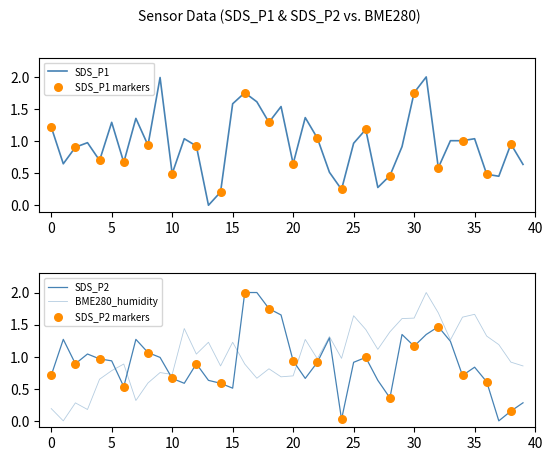

Which series reaches the minimum Y coordinate?

SDS_P1